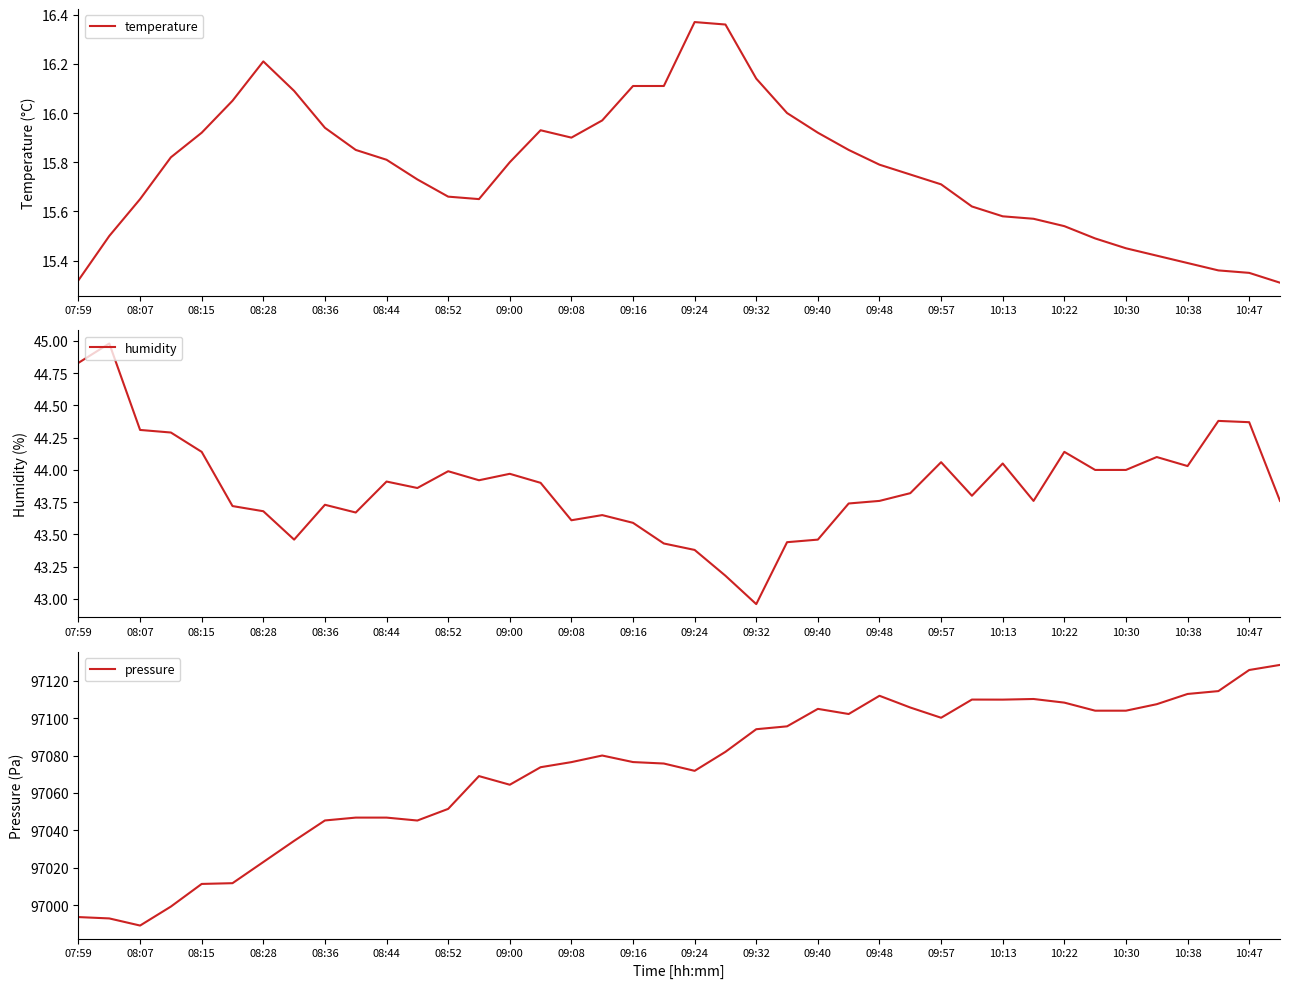

True or false: humidity and pressure cross at least once.

False